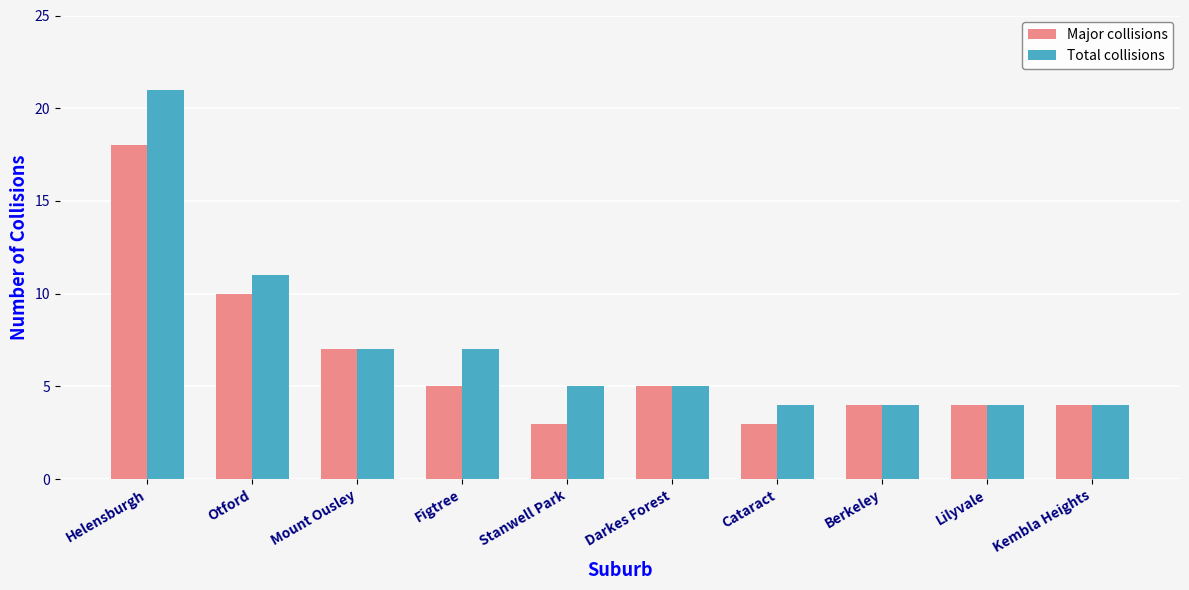

What is the smallest value displayed?

3